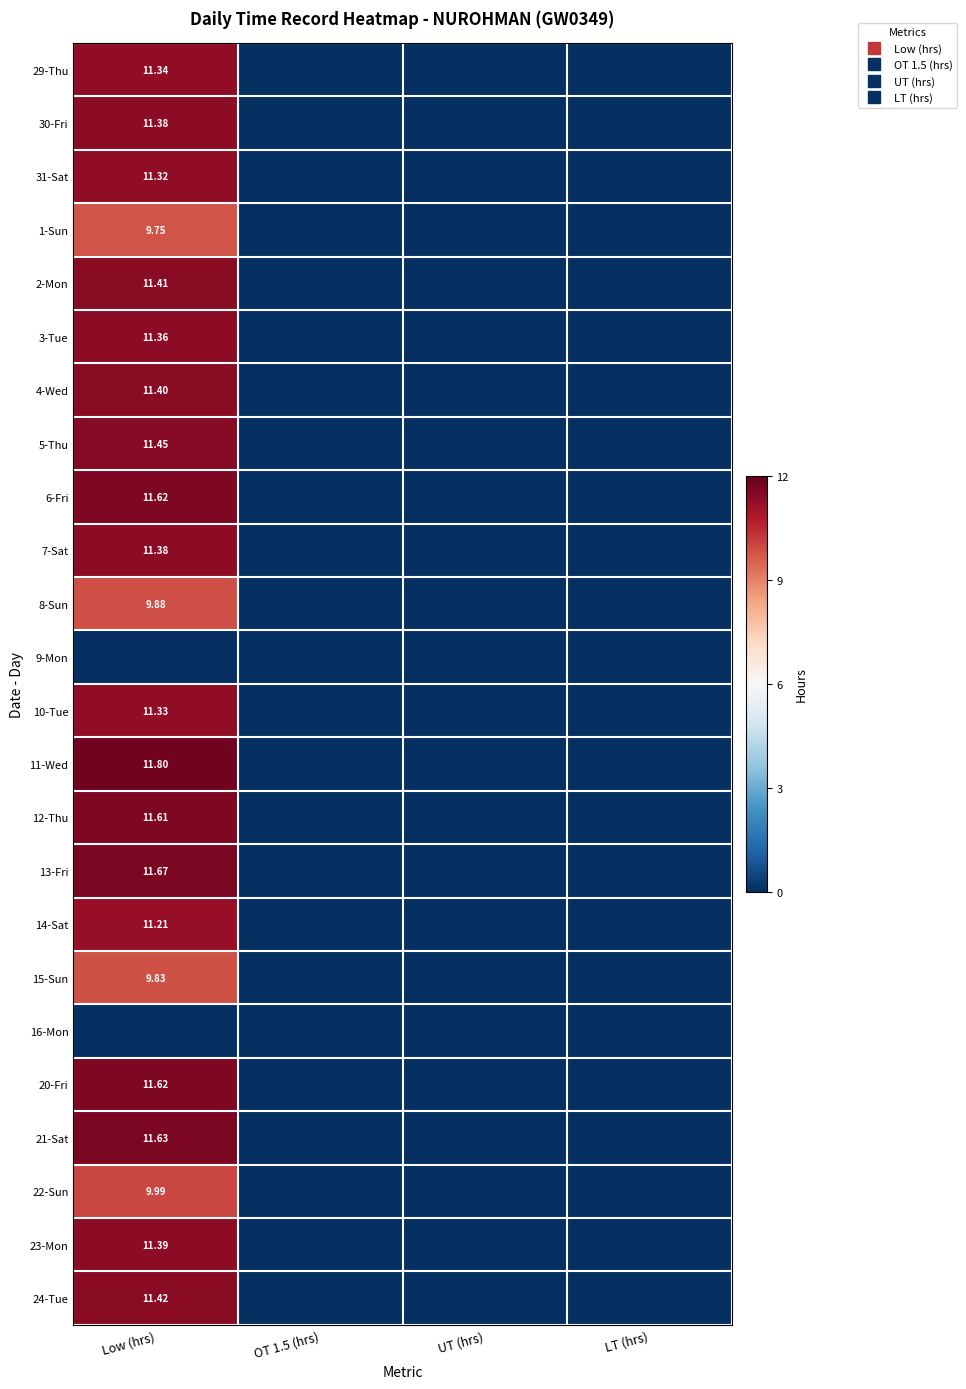

The 24-Tue series shows 0.0 at OT 1.5 (hrs). True or false?

True